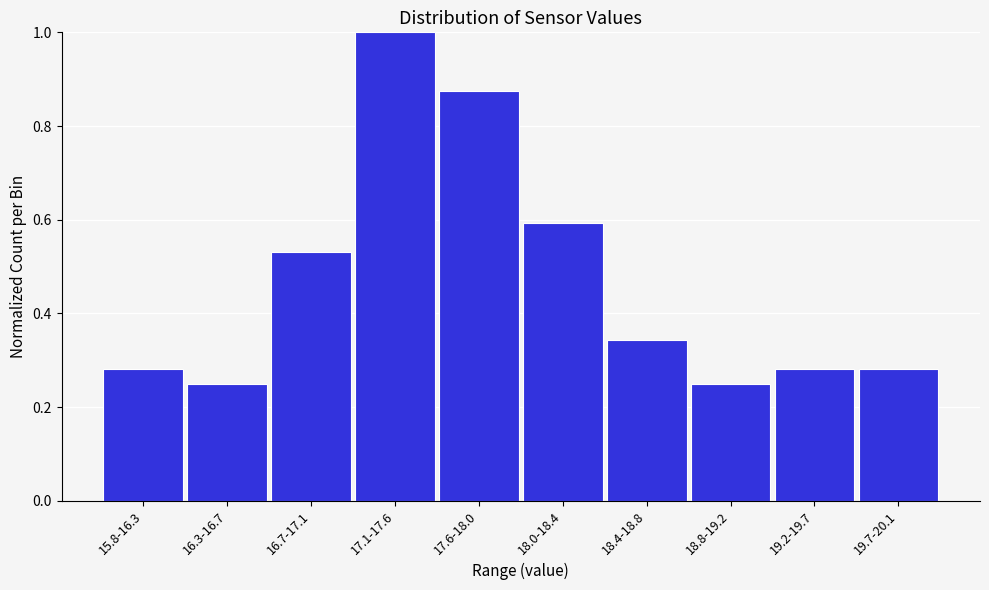

Which label corresponds to the largest value in the chart?

17.1-17.6